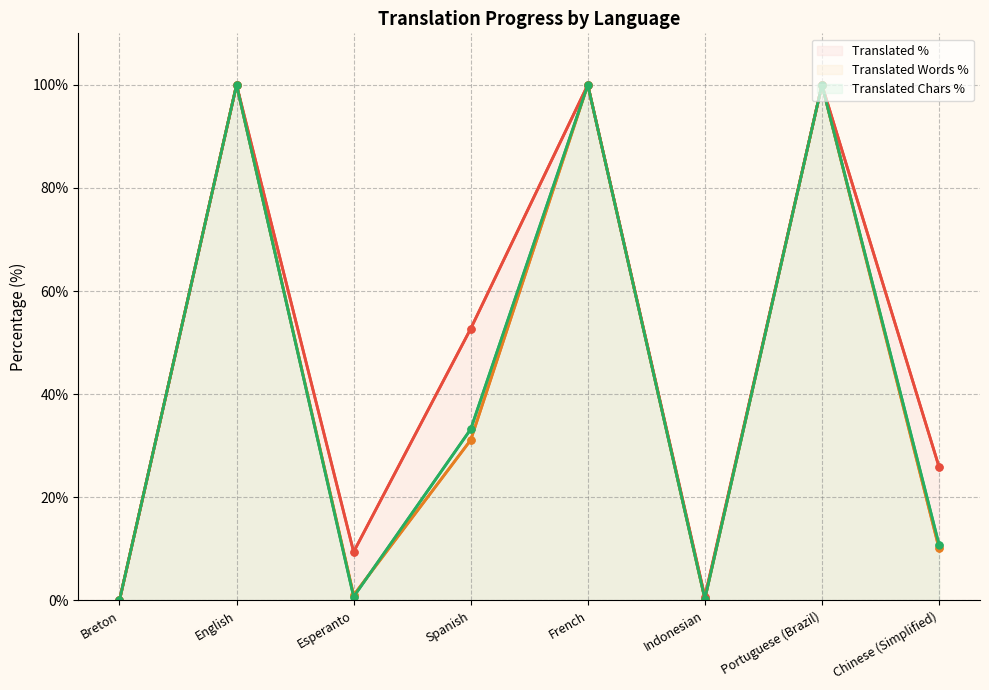

At which label does translated_percent reach its minimum?

Breton